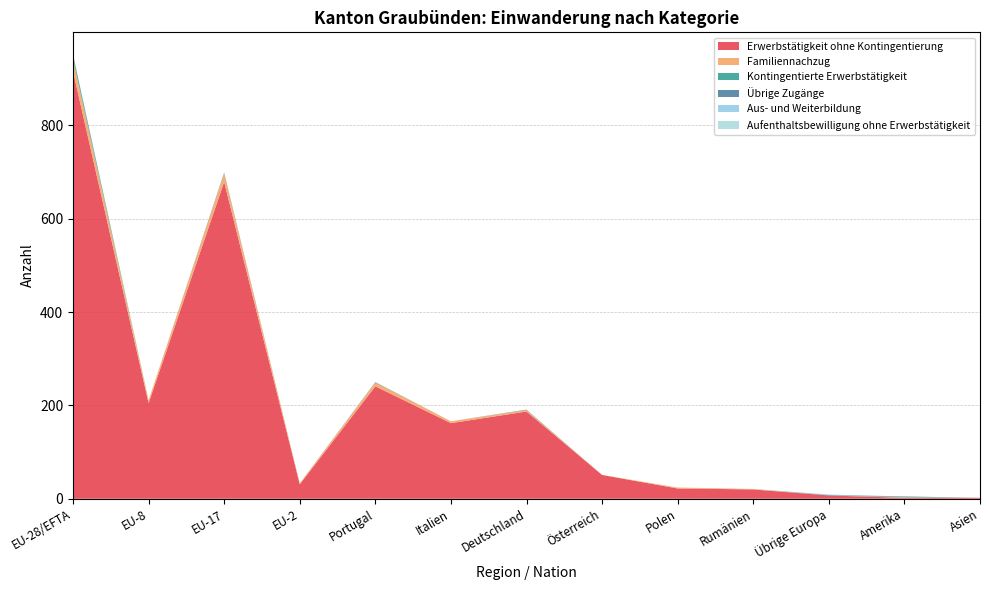

Reading left to right, transcribe all the data shown in this chart.

Erwerbstätigkeit ohne Kontingentierung: 916	205	679	31	241	162	187	51	22	20	7	2	2
Familiennachzug: 26	6	18	2	8	4	3	0	2	1	0	1	0
Kontingentierte Erwerbstätigkeit: 8	0	0	0	0	0	0	0	0	0	0	1	0
Übrige Zugänge: 2	0	2	0	1	0	1	0	0	0	1	1	0
Aus- und Weiterbildung: 0	0	0	0	0	0	0	0	0	0	1	0	0
Aufenthaltsbewilligung ohne Erwerbstätigkeit: 0	0	0	0	0	0	0	0	0	0	0	0	0